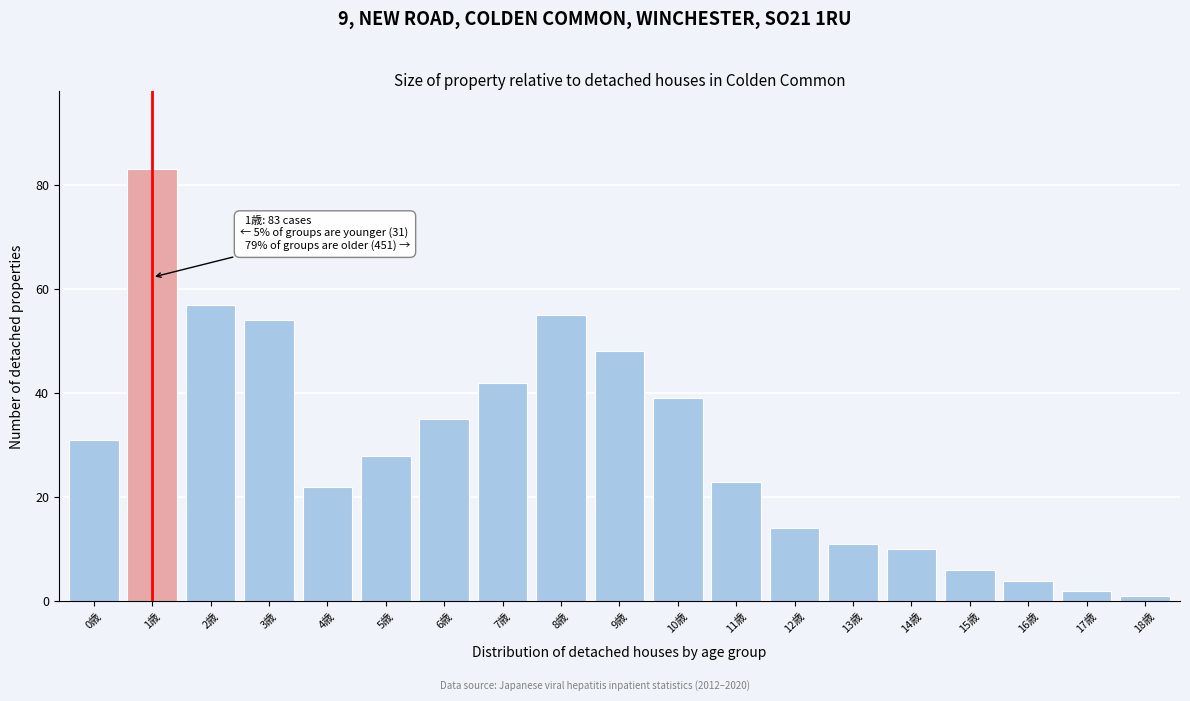

Reading right to left, extract all data points from this chart.

1	2	4	6	10	11	14	23	39	48	55	42	35	28	22	54	57	83	31